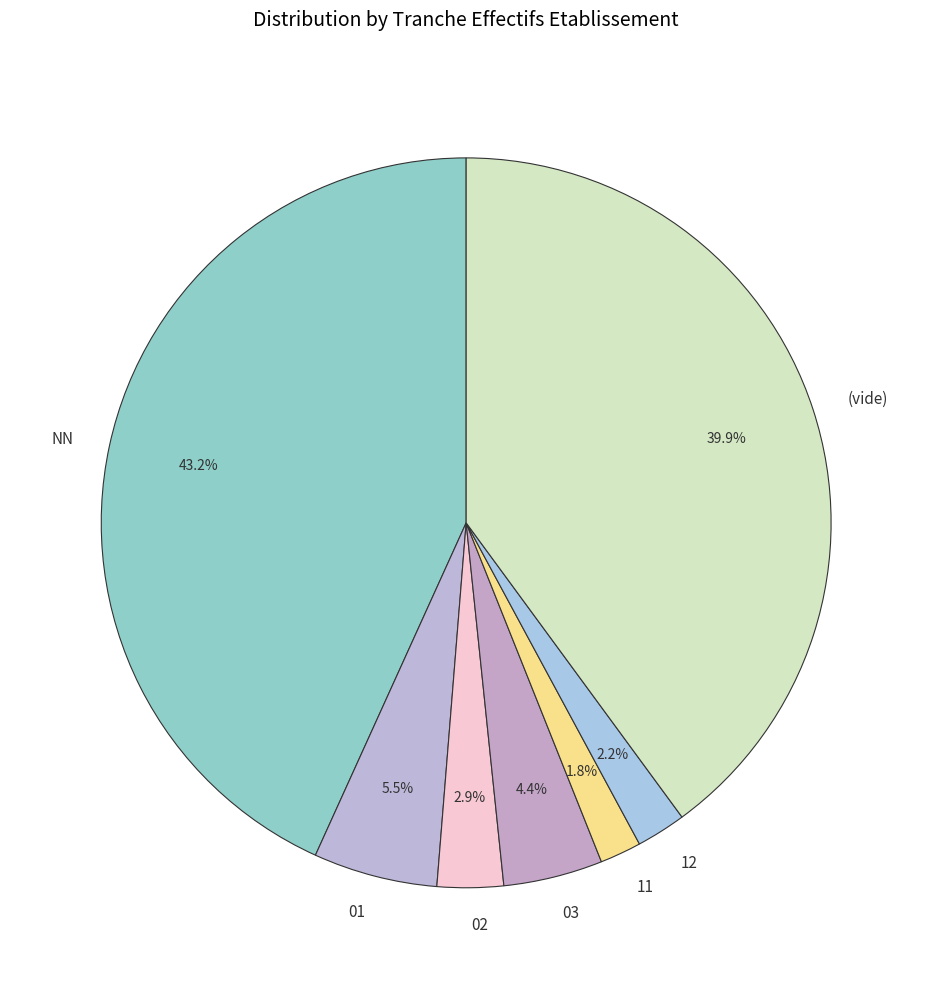

Which category has the biggest portion of the pie?

NN